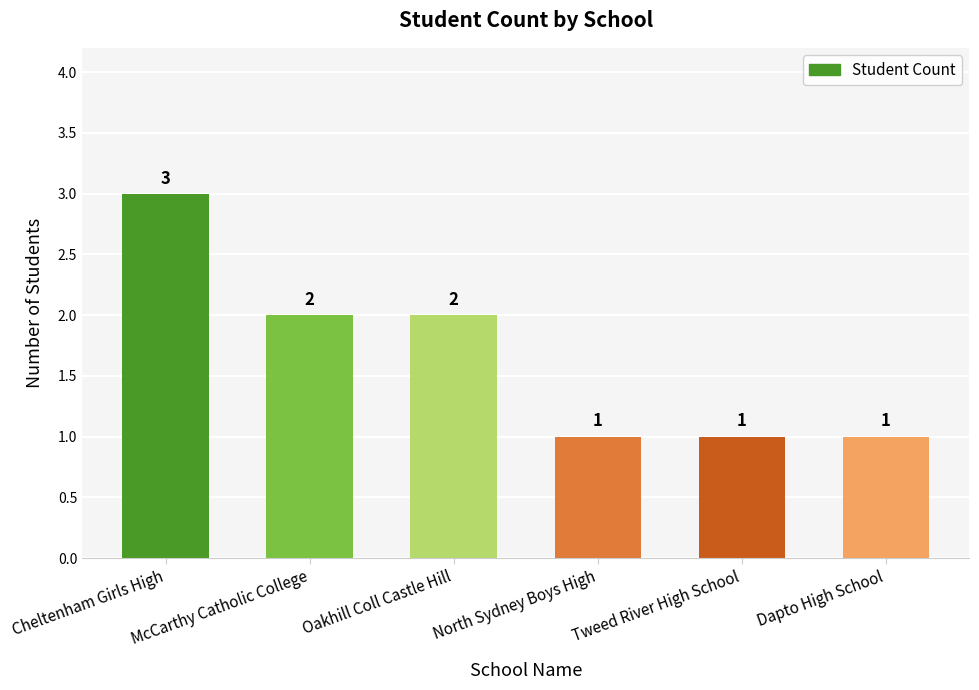

What is the label of the 3rd bar from the right?

North Sydney Boys High